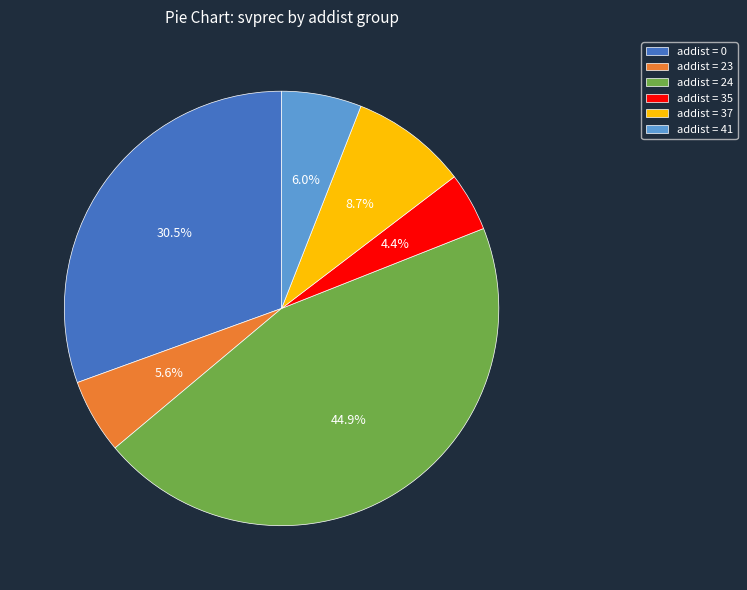

Does any single category account for the majority?

No